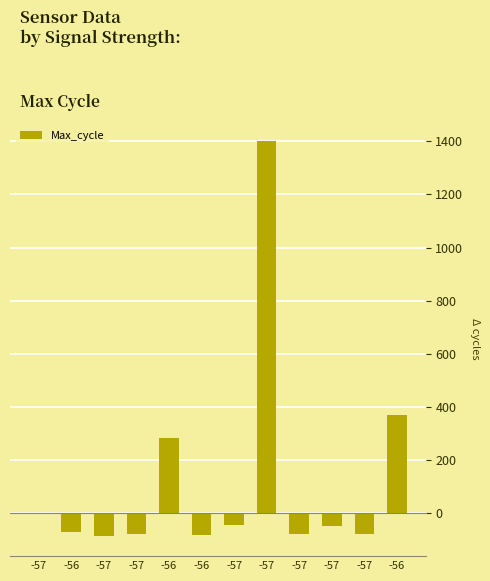

Are the bars horizontal?

No